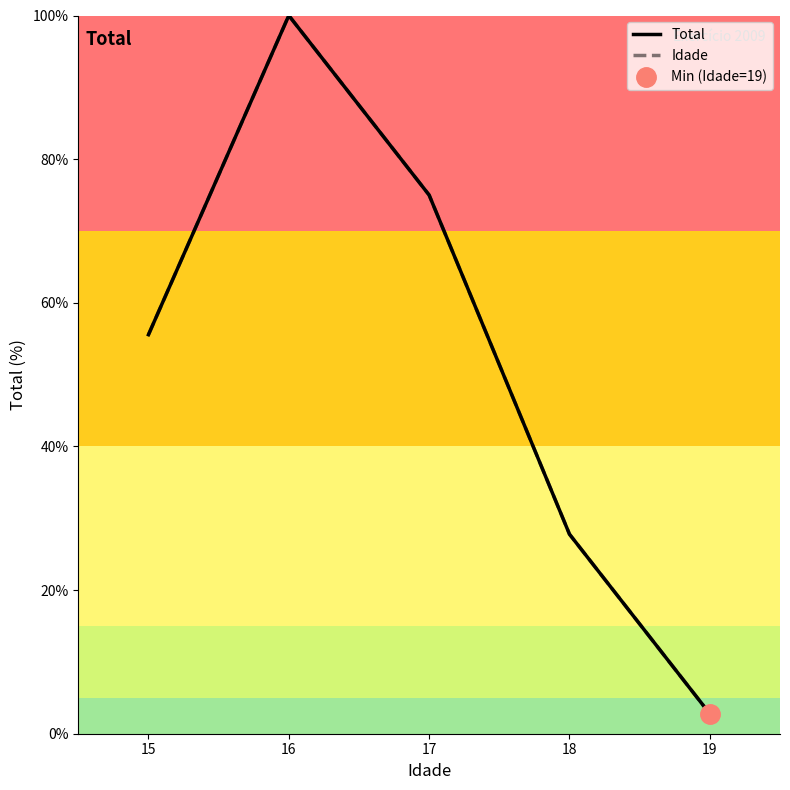

What is the sum of the Idade values at 17 and 18?

102.8